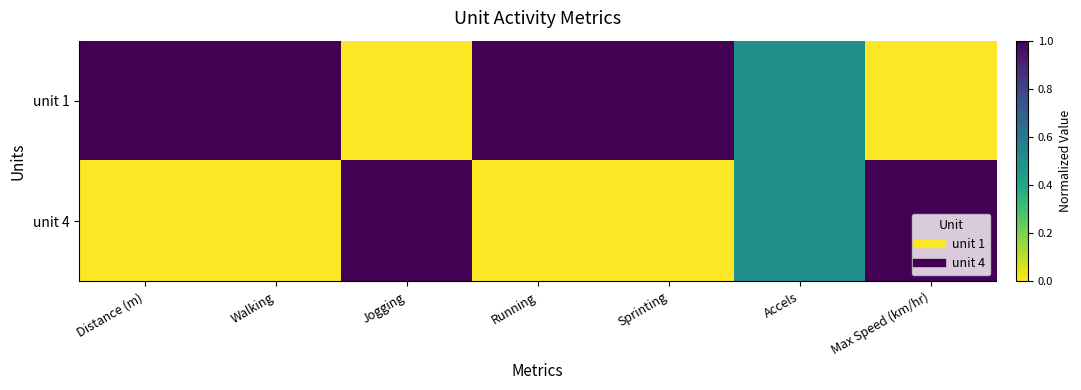

Which category has the lowest value across all series?

Jogging